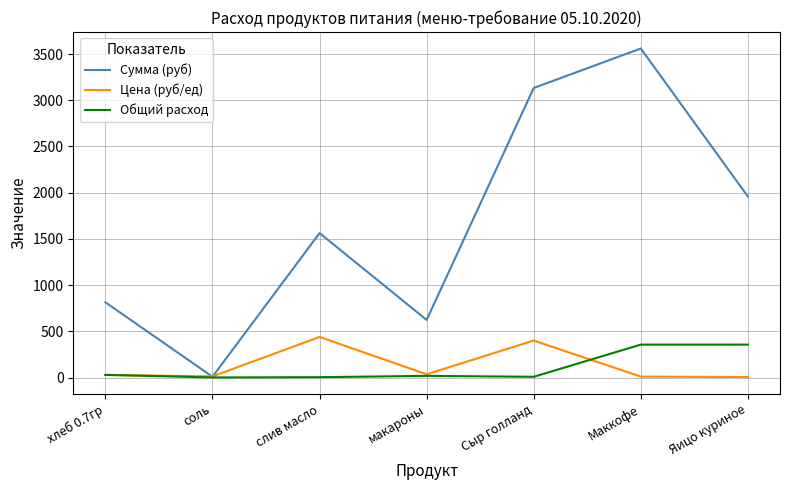

Which category has the highest value in the Сумма (руб) series?

Маккофе